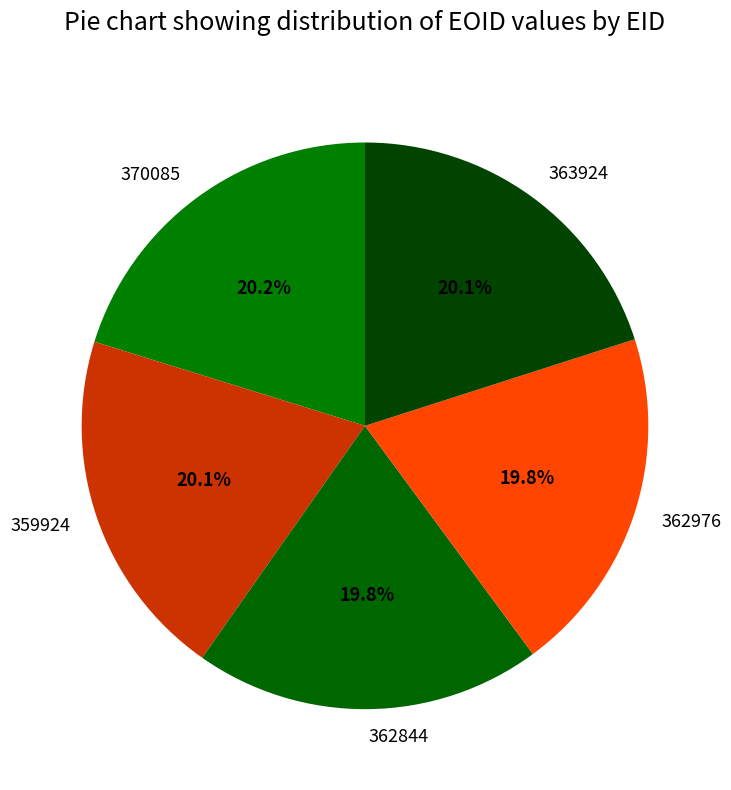

How much of the chart is everything except 362844?

80.2%